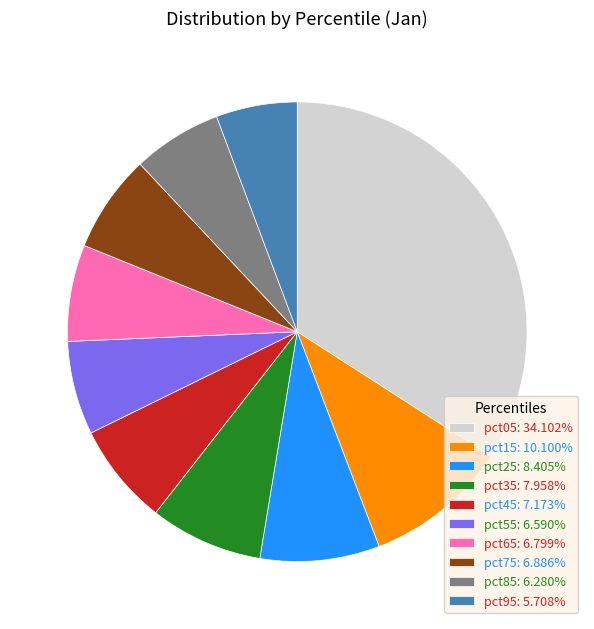

How many slices are in this pie chart?

10